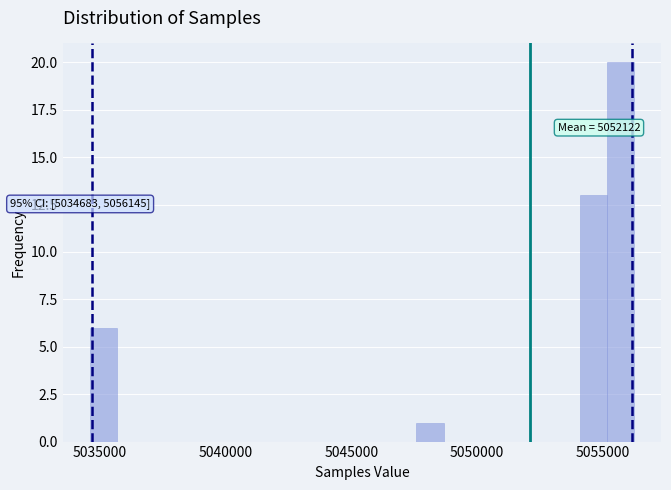

Read against the x-axis, roughly where is the centre of the tallest bar?

5055500